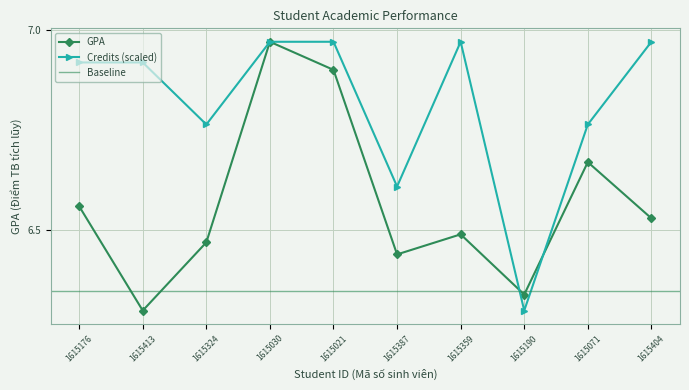

Reading left to right, list all the values displayed in this chart.

GPA: 1615176=6.6	1615413=6.3	1615324=6.5	1615030=7.0	1615021=6.9	1615387=6.4	1615359=6.5	1615190=6.3	1615071=6.7	1615404=6.5
Credits: 1615176=6.9	1615413=6.9	1615324=6.8	1615030=7.0	1615021=7.0	1615387=6.6	1615359=7.0	1615190=6.3	1615071=6.8	1615404=7.0